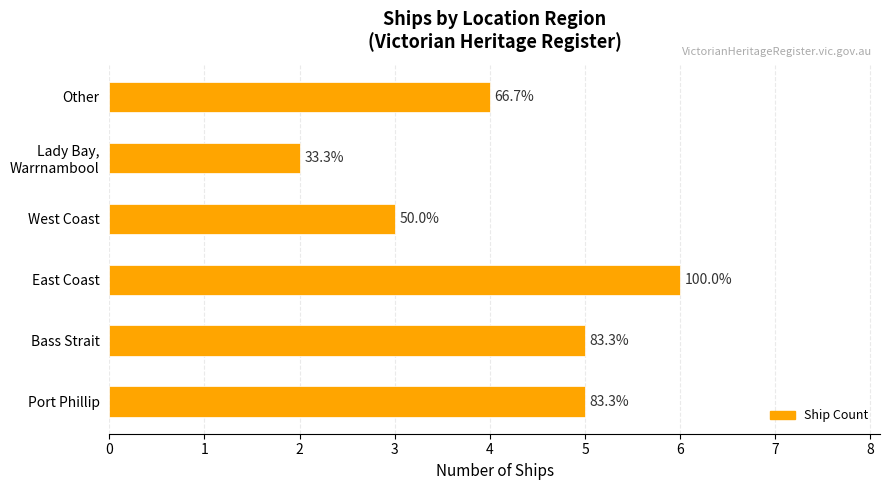

Rank the categories by value from highest to lowest.

East Coast, Port Phillip, Bass Strait, Other, West Coast, Lady Bay, Warrnambool